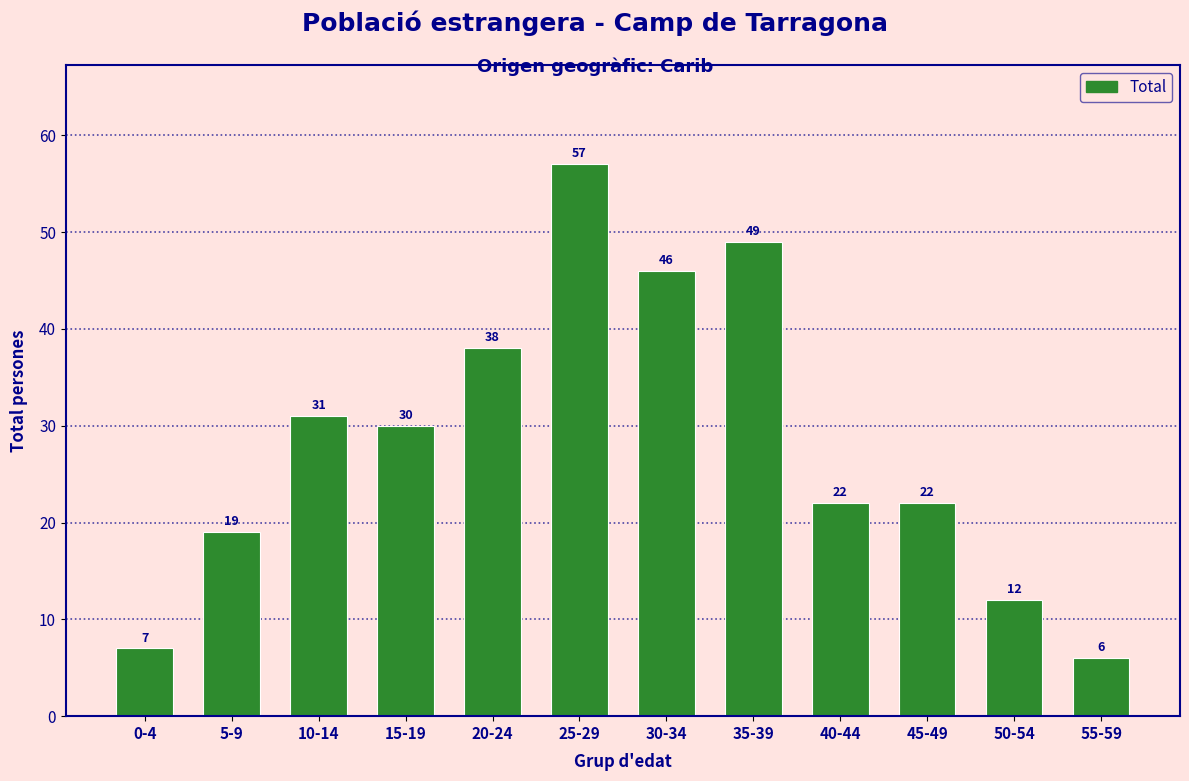

Reading left to right, extract all data points from this chart.

7	19	31	30	38	57	46	49	22	22	12	6